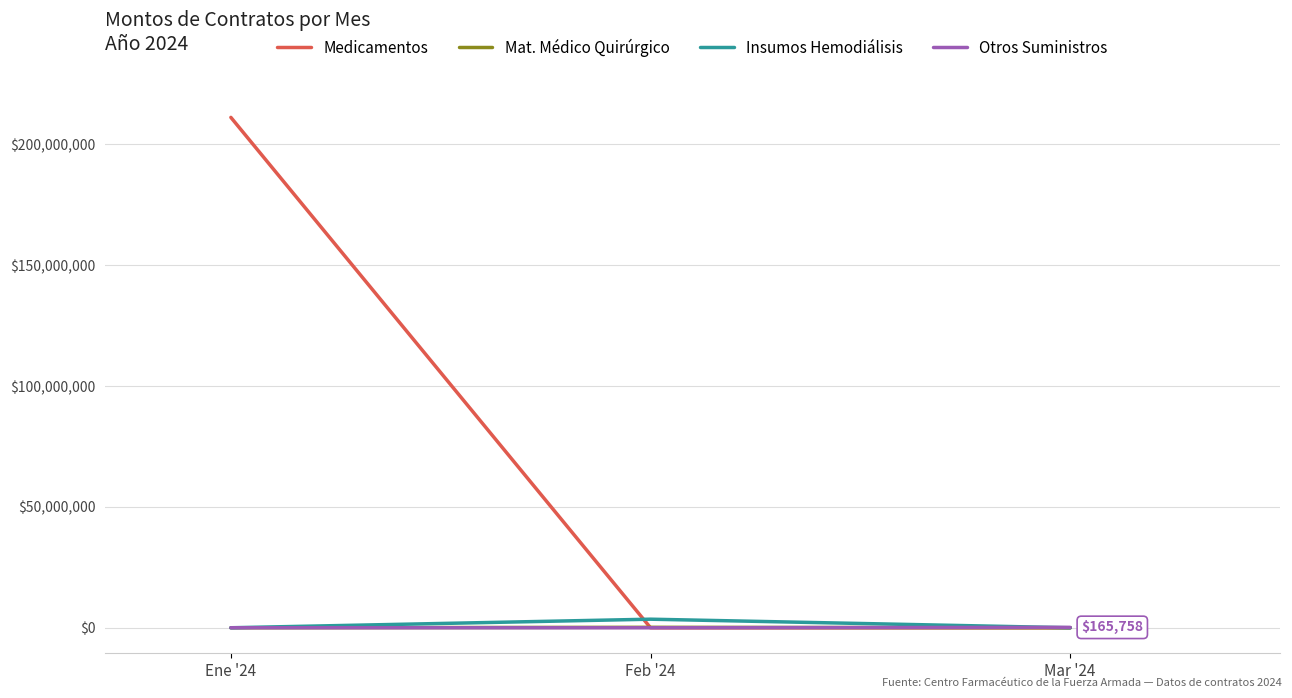

Which series has the widest spread of values?

Medicamentos